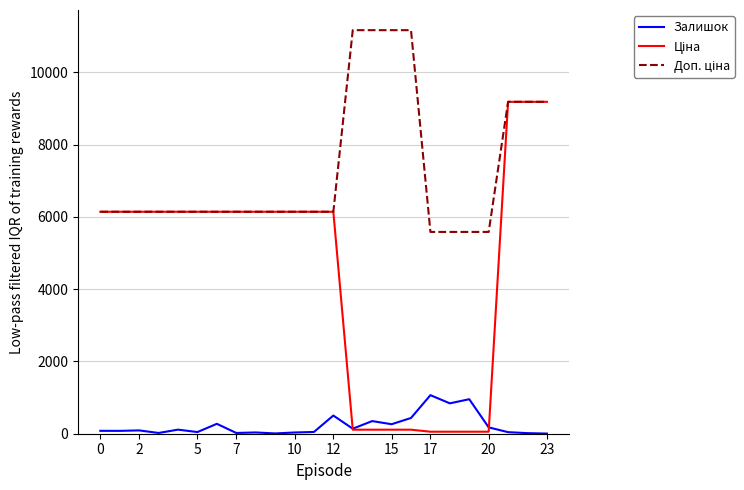

What is the greatest value displayed?

11169.0